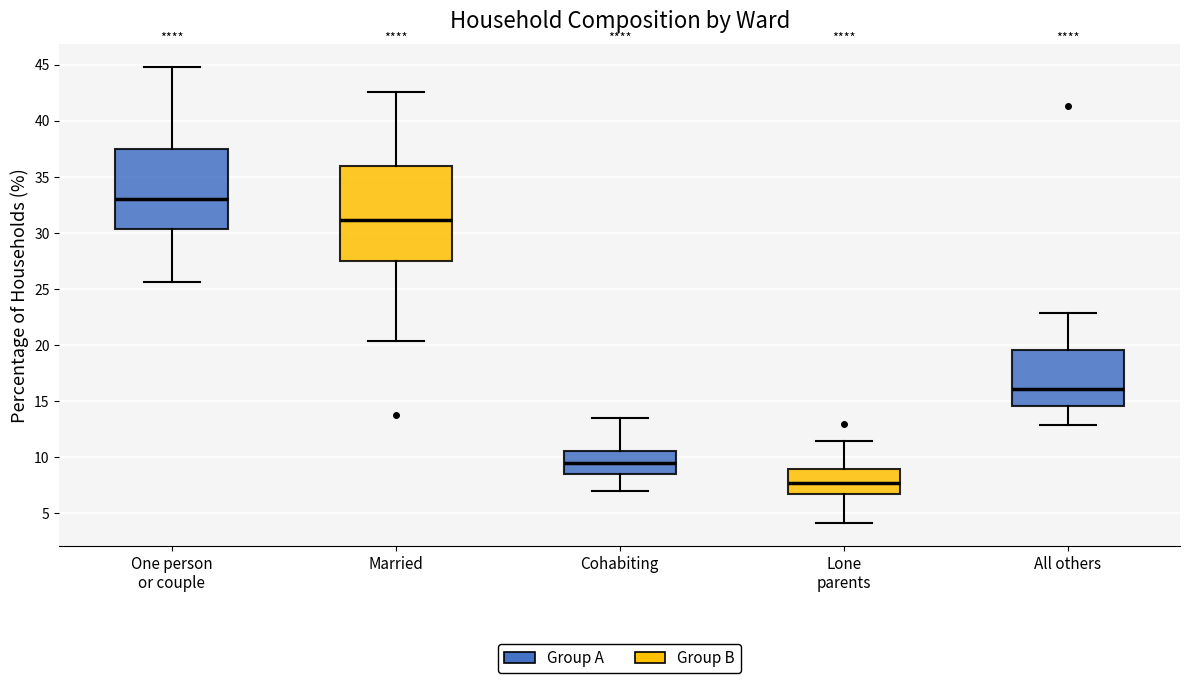

Which box's median line is the lowest?

Lone parents